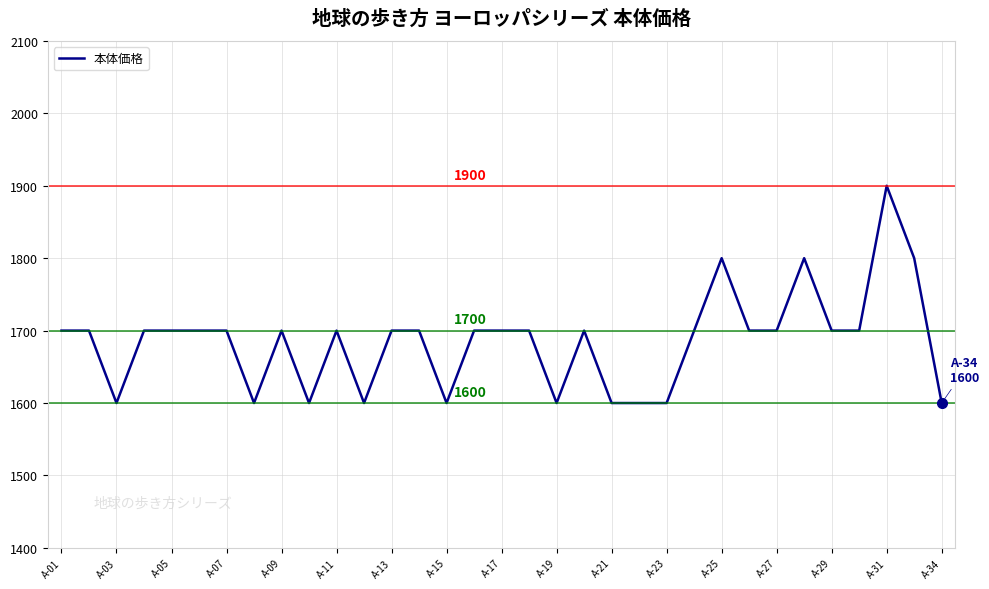

What is the smallest value displayed?

1600